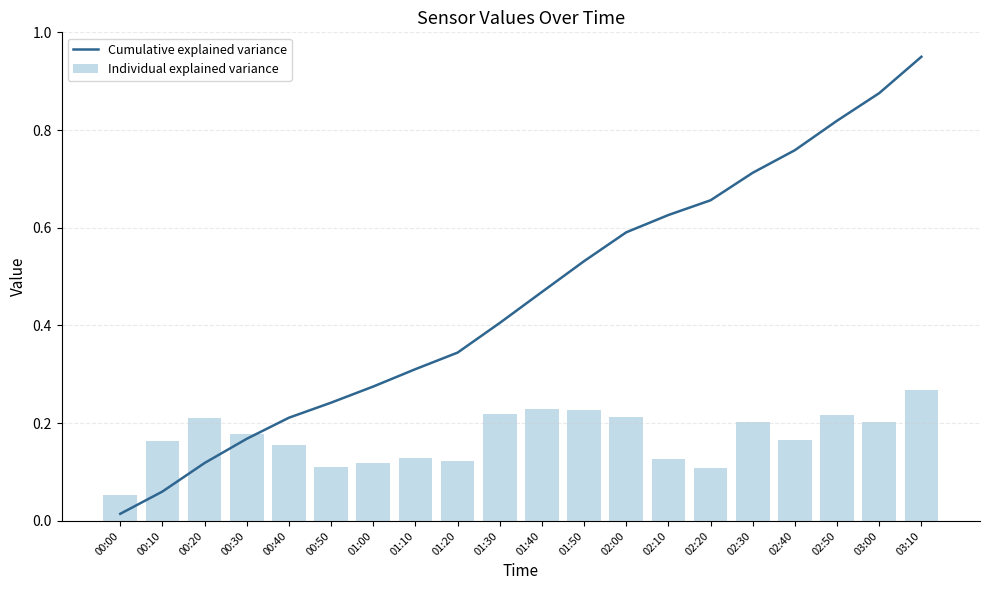

What is the value of the Individual explained variance bar at the 13th from the left?

0.2